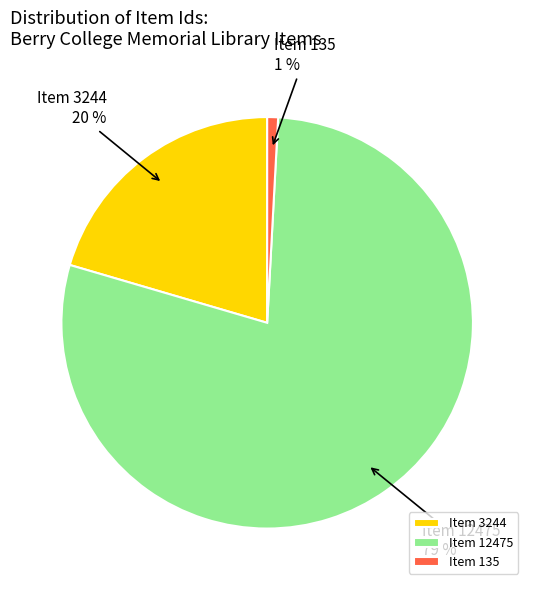

Which has a higher value, Item 12475 or Item 135?

Item 12475